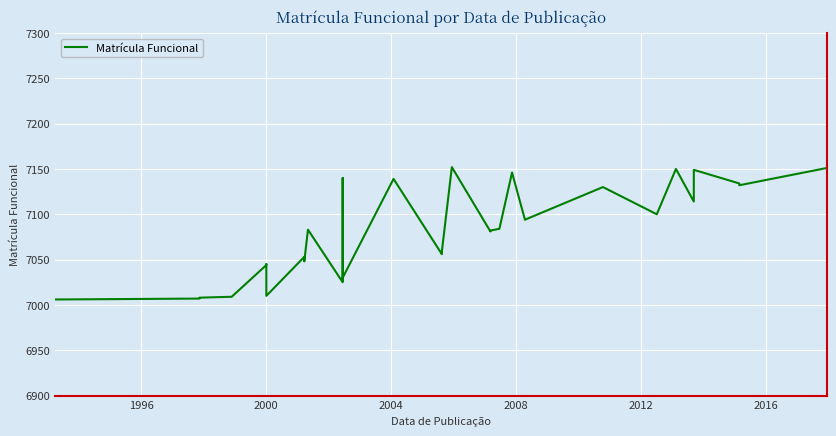

What is the difference between the second highest and second lowest values?

144